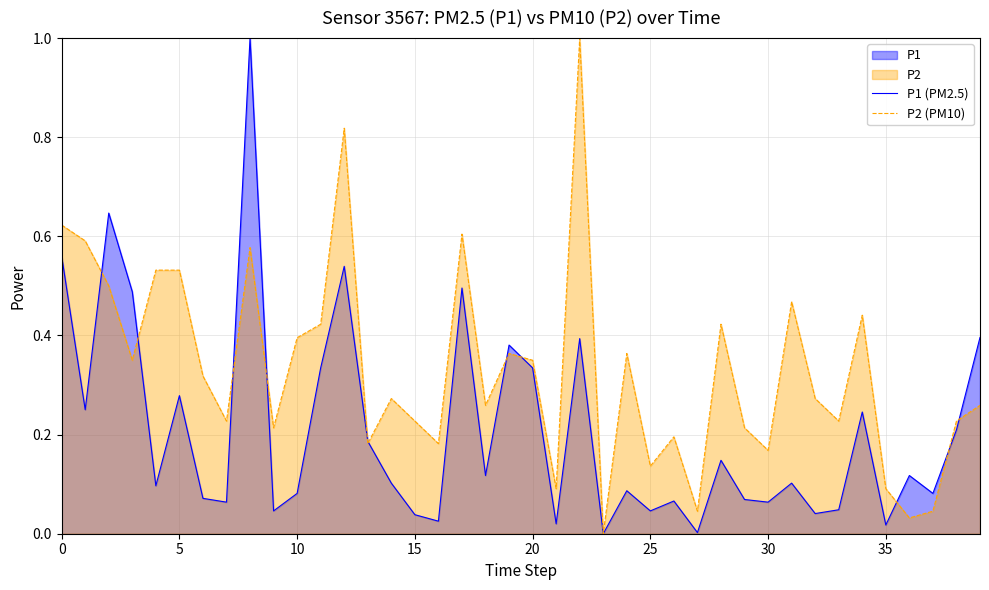

Rank the series by their average value, from highest to lowest.

P2 (PM10), P1 (PM2.5)